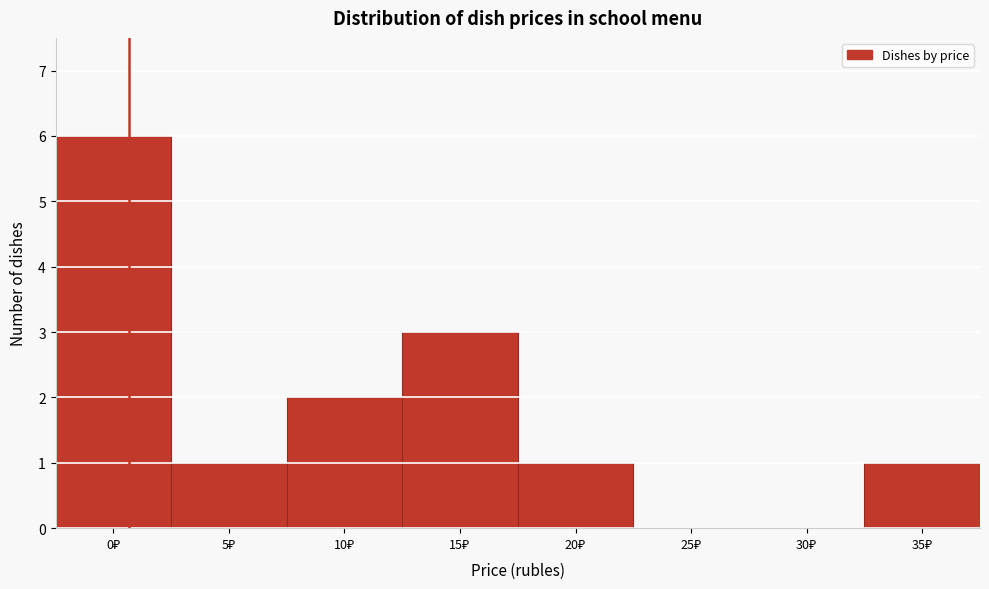

What is the sum of all values?

14